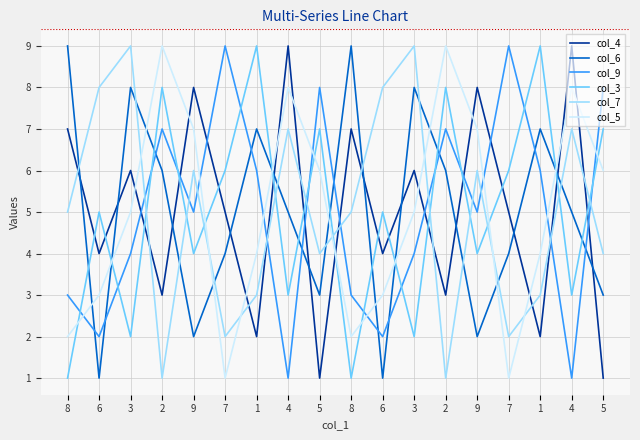

Between 9 and 4, which is larger?

4